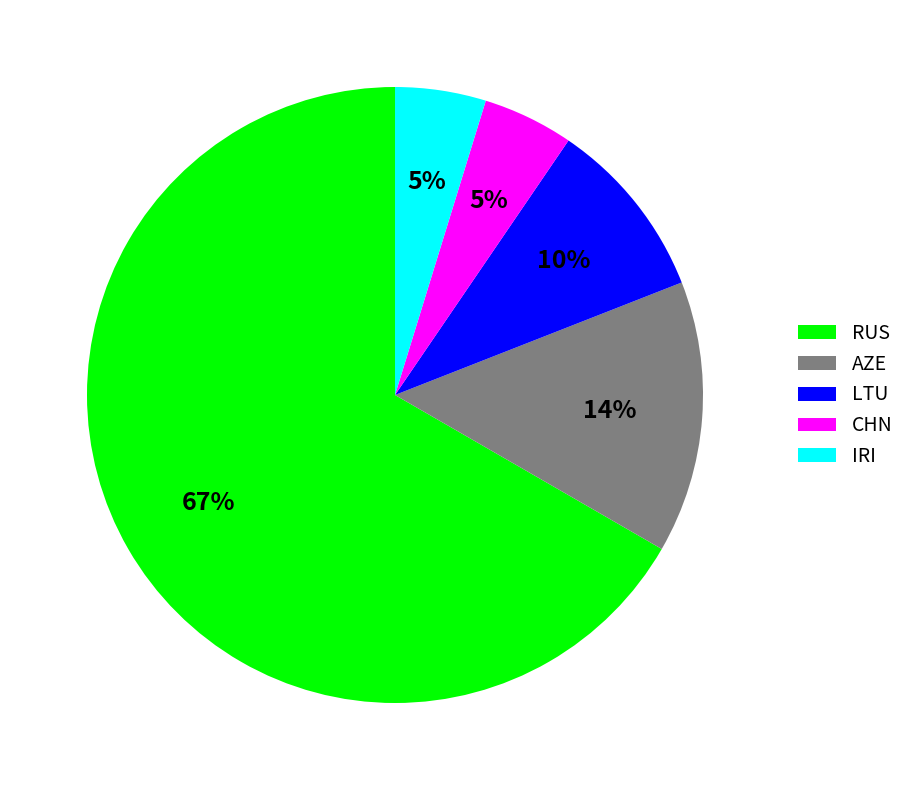

Which slice is the largest?

RUS